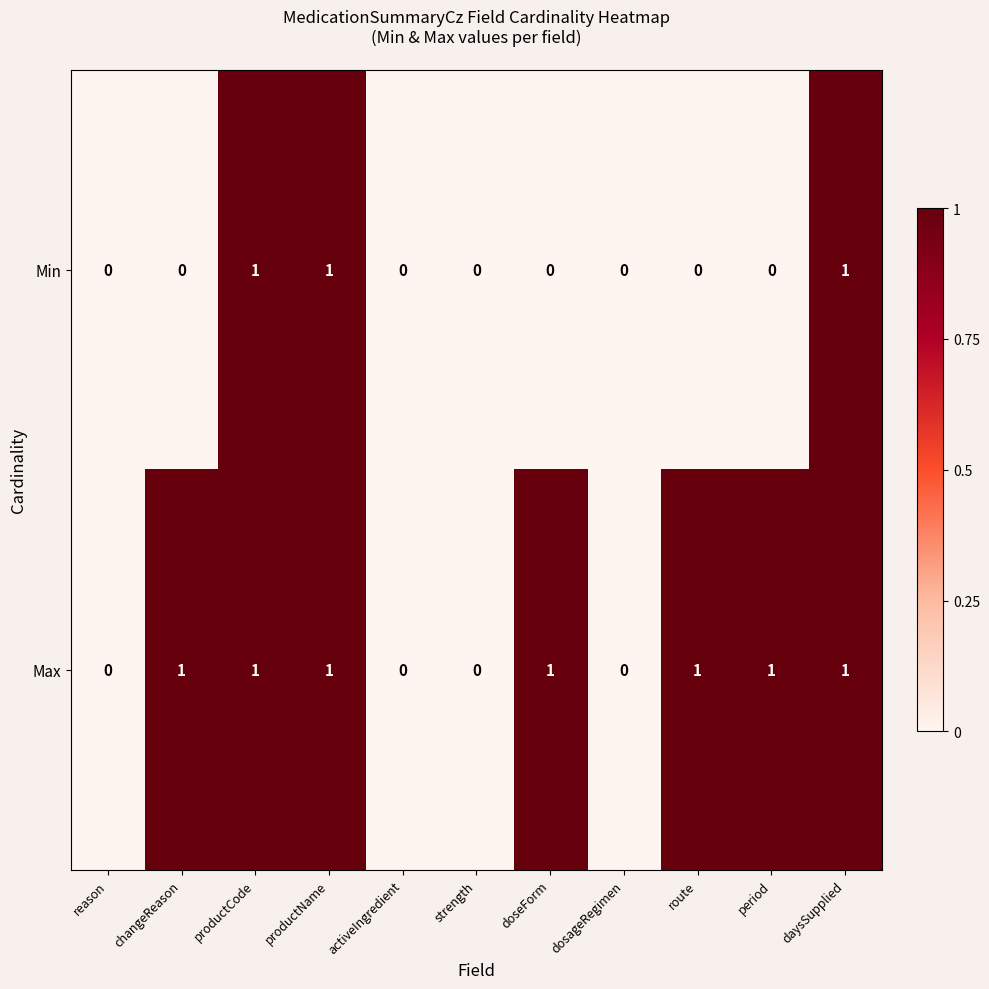

List the series in order of their overall mean, highest first.

Max, Min